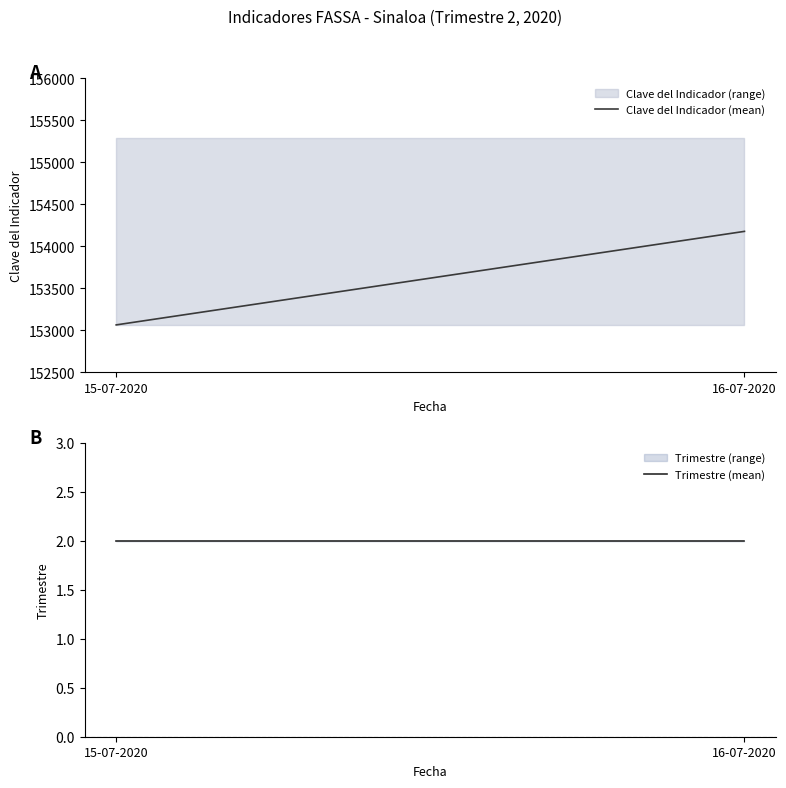

Reading left to right, extract all data points from this chart.

Clave del Indicador: 15-07-2020=153063	16-07-2020=153063	15-07-2020=155288	16-07-2020=155288
Trimestre: 15-07-2020=2	16-07-2020=2	15-07-2020=2	16-07-2020=2